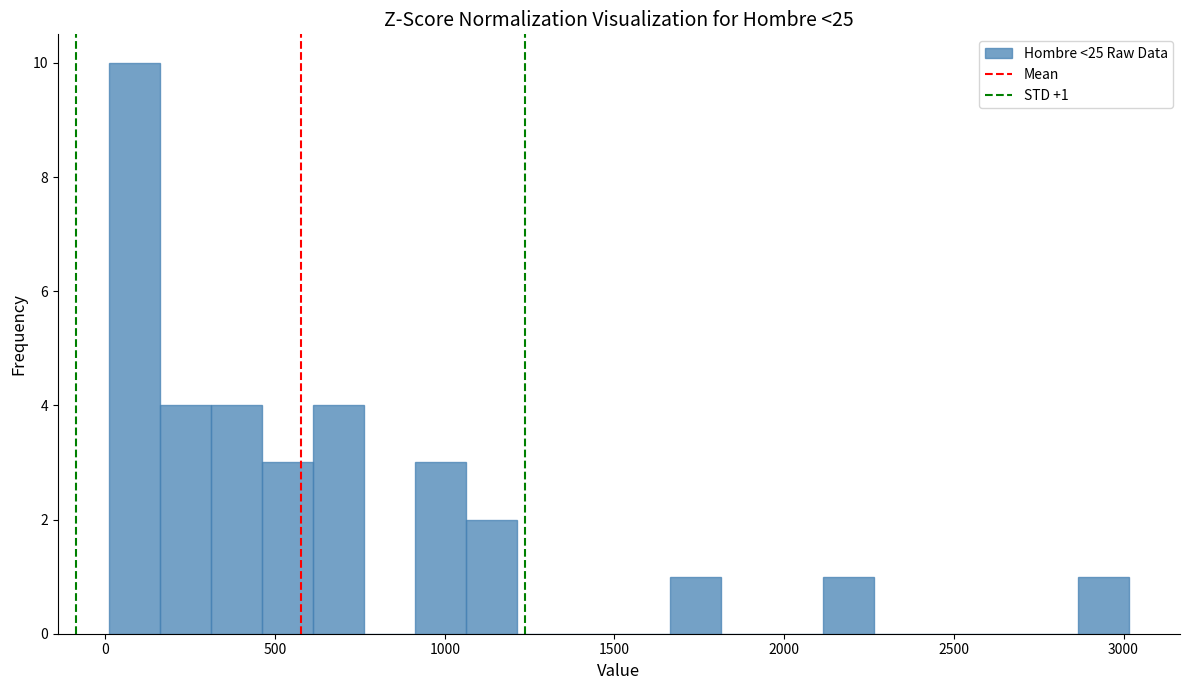

Read against the x-axis, roughly where is the centre of the tallest bar?

100